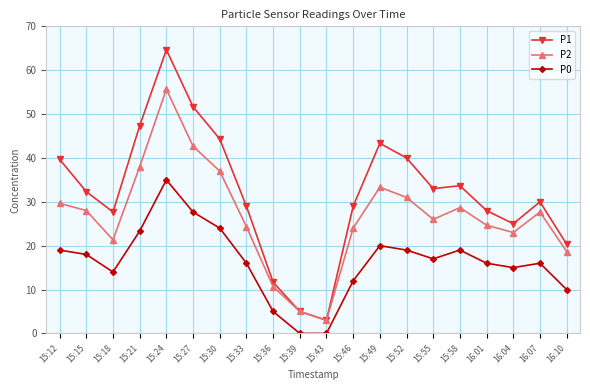

At which label does P0 reach its peak?

15:24